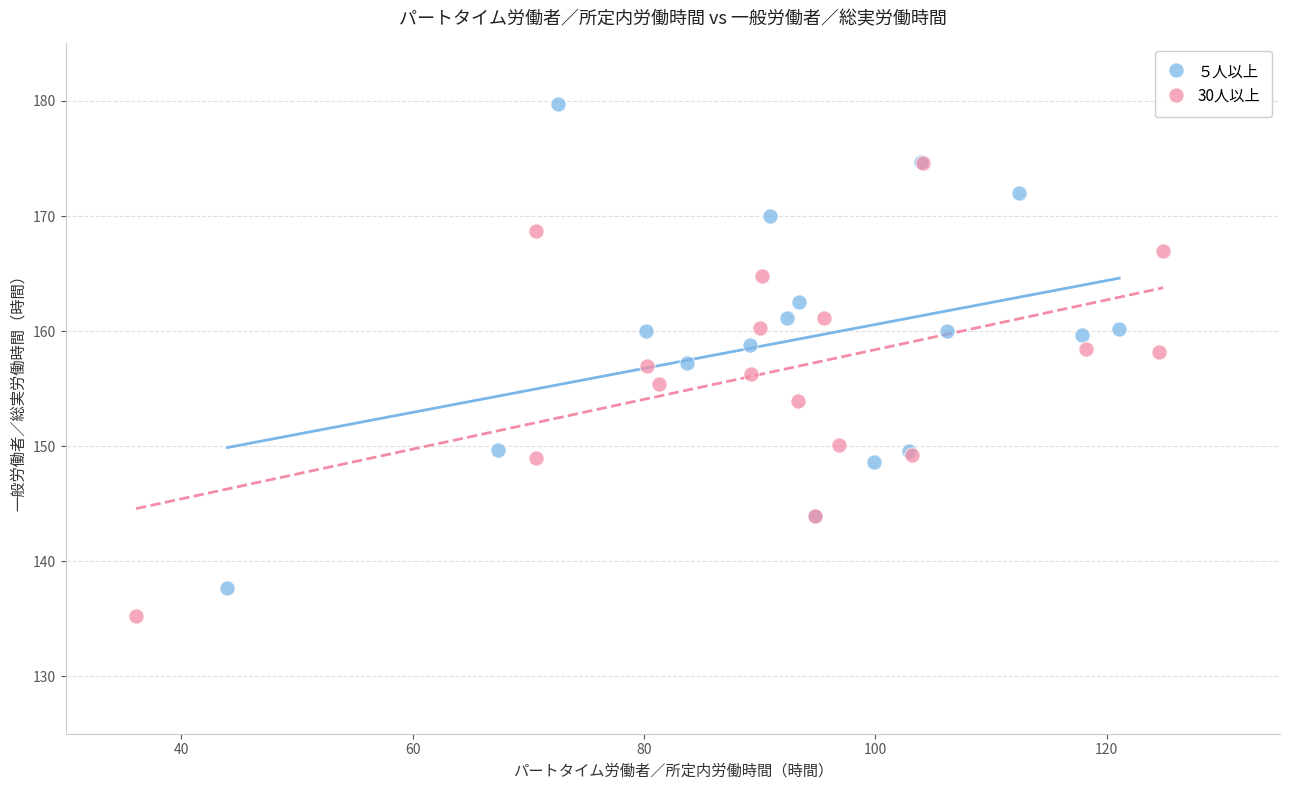

Which series has the largest Y range (max minus min)?

５人以上